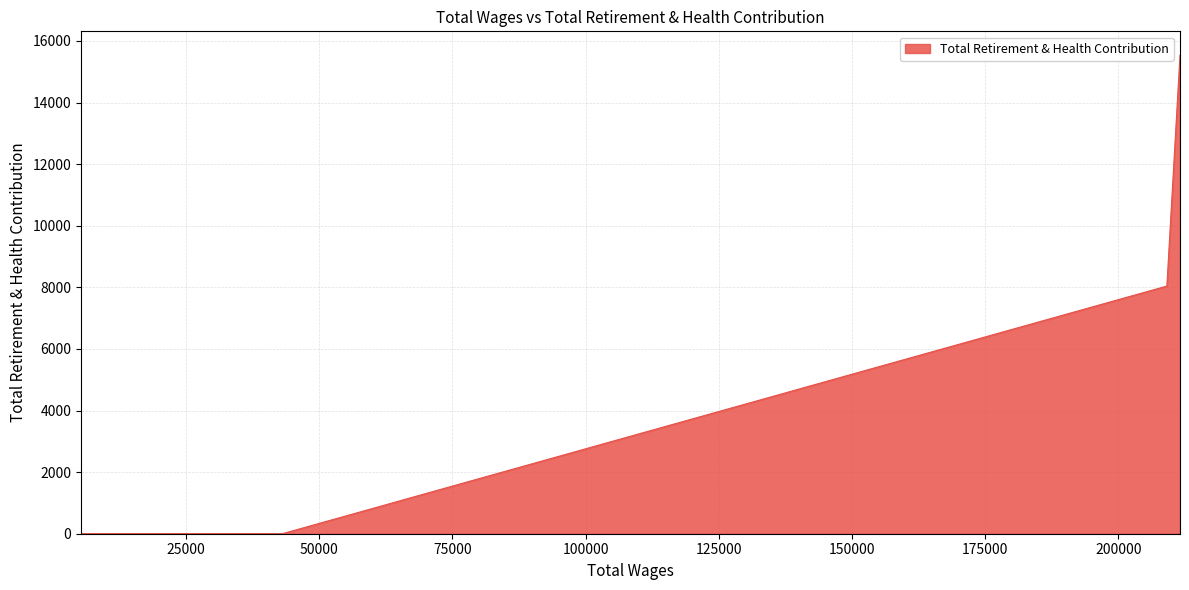

What is the greatest value displayed?

15534